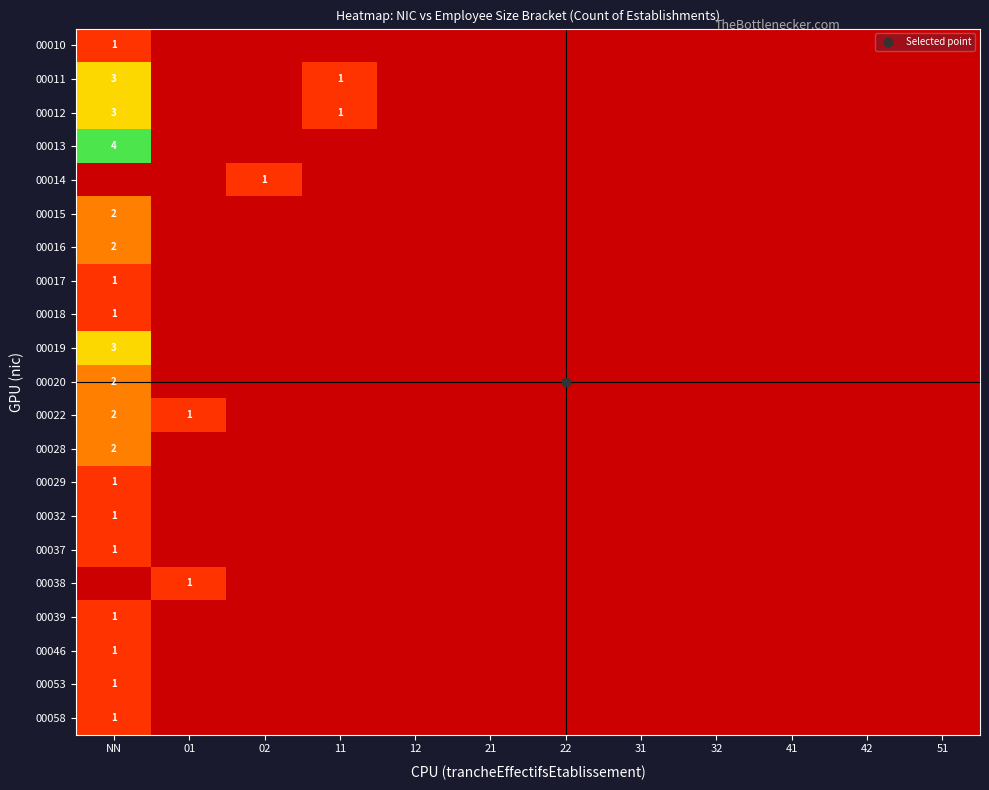

List the series in order of their peak value, lowest first.

00010, 00014, 00017, 00018, 00029, 00032, 00037, 00038, 00039, 00046, 00053, 00058, 00015, 00016, 00020, 00022, 00028, 00011, 00012, 00019, 00013